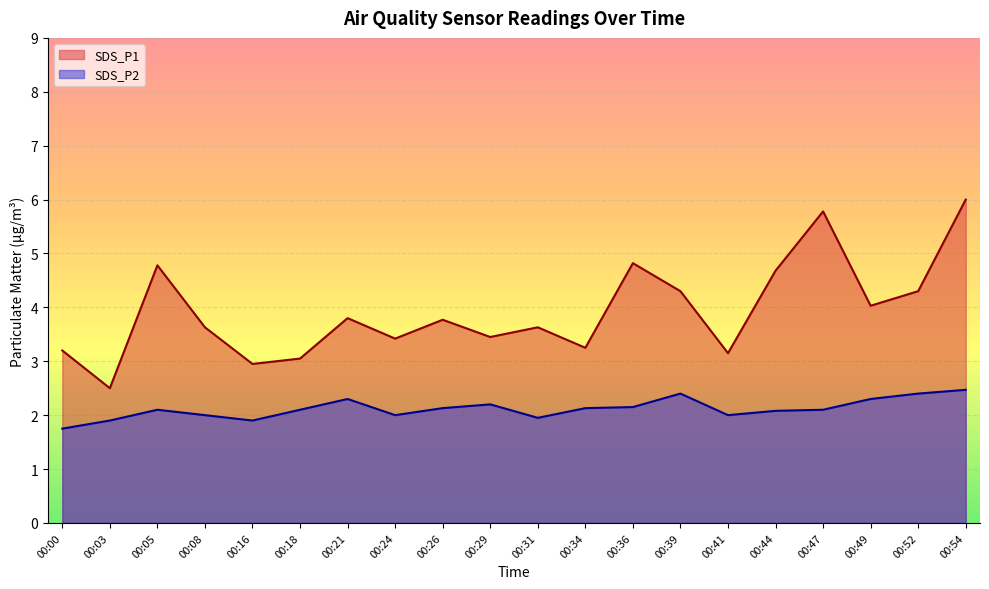

True or false: SDS_P1 and SDS_P2 cross at least once.

False